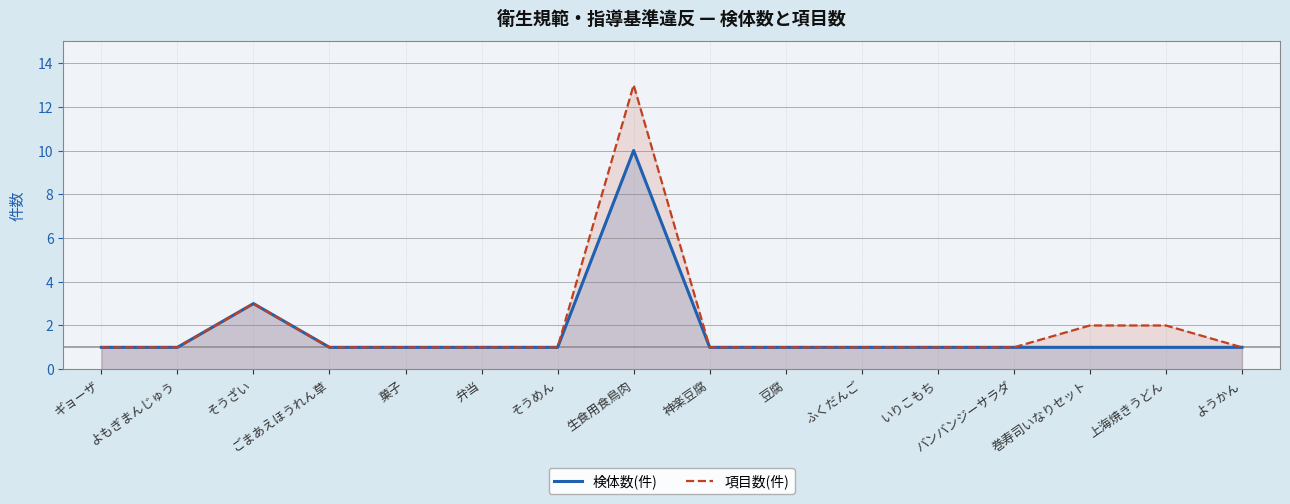

How many lines are shown in the chart?

2